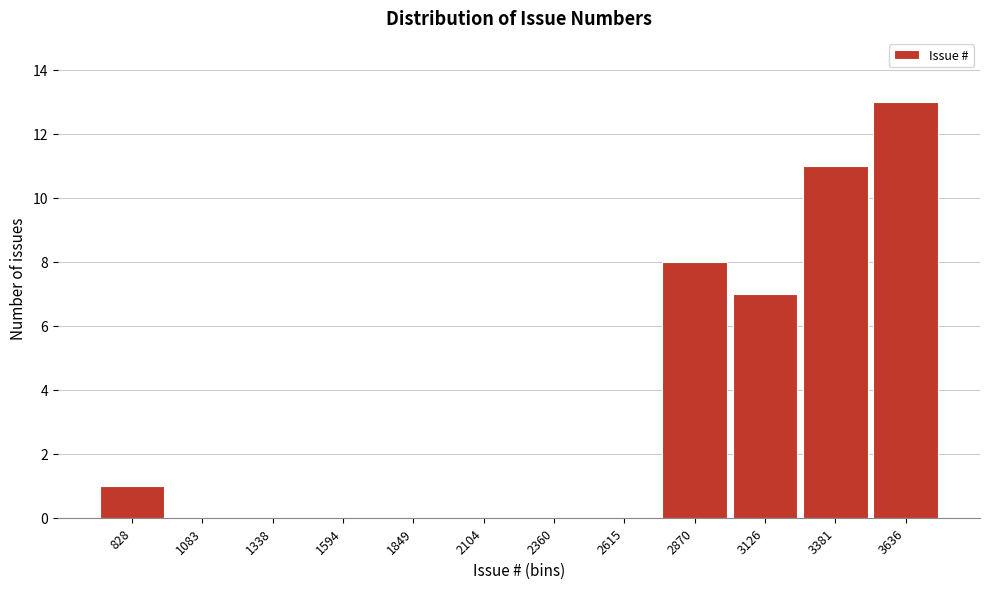

Reading right to left, transcribe all the data shown in this chart.

3636=13	3381=11	3126=7	2870=8	2615=0	2360=0	2104=0	1849=0	1594=0	1338=0	1083=0	828=1